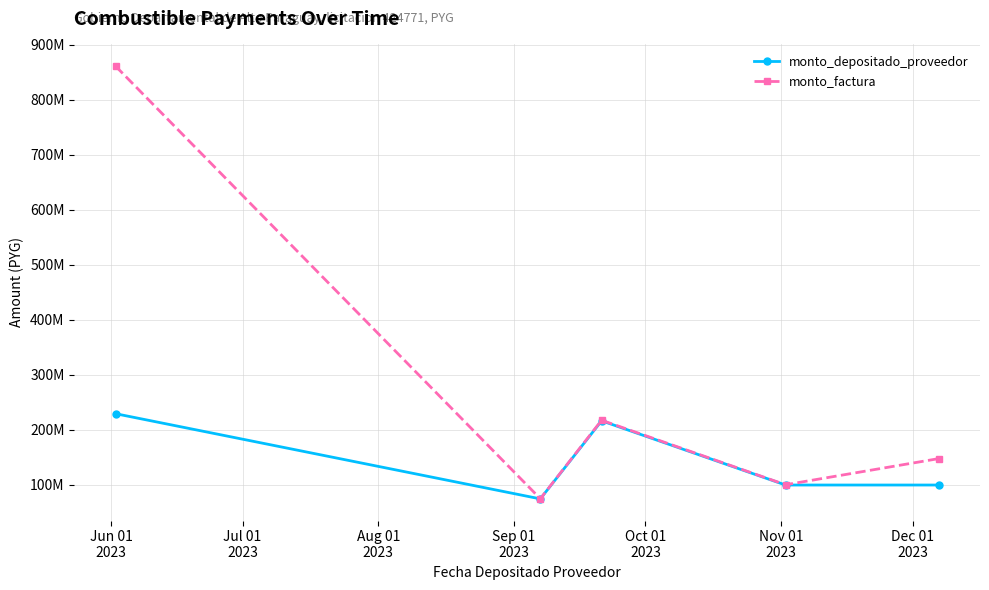

What are all the series names shown in the legend?

monto_depositado_proveedor, monto_factura